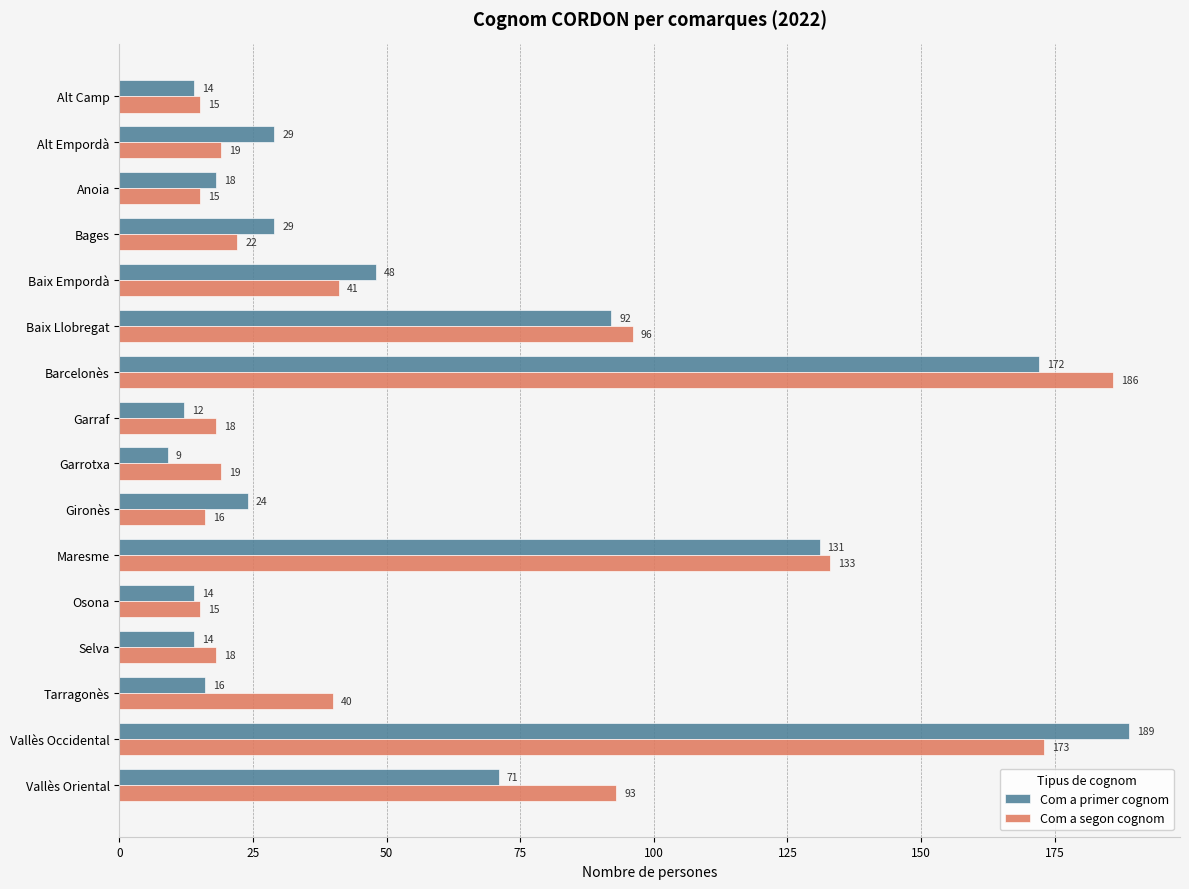

How many series are shown in this chart?

2